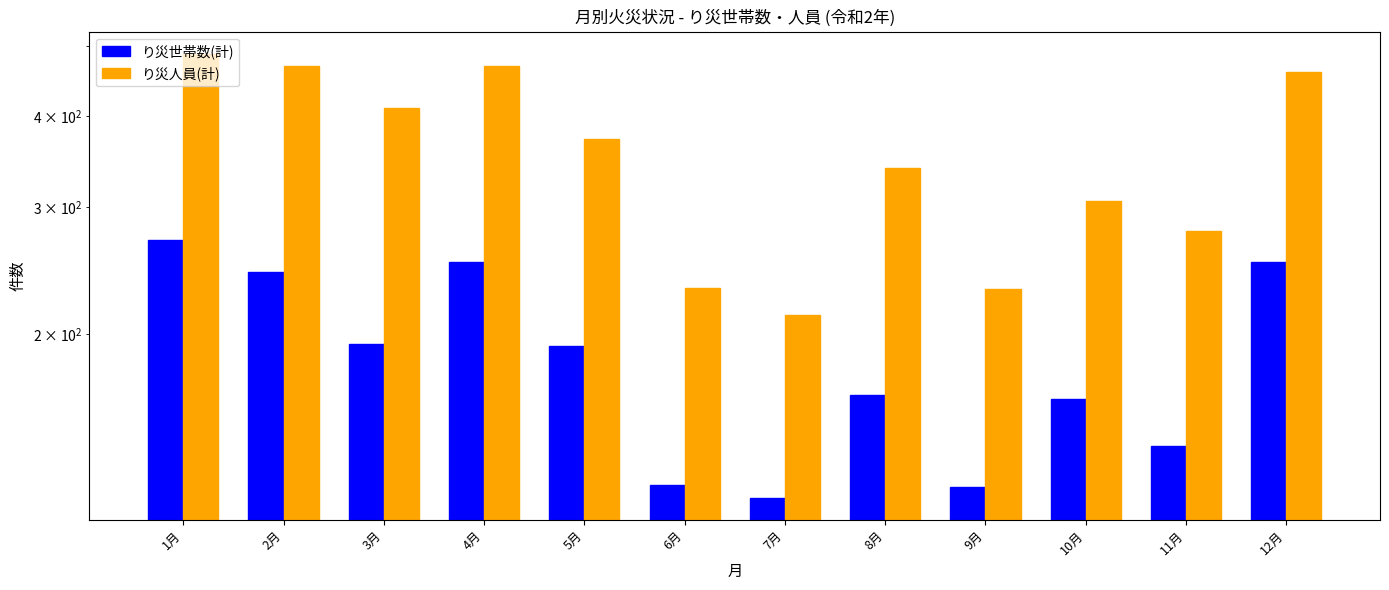

What is the difference between the maximum and minimum values in the り災世帯数(計) series?

151